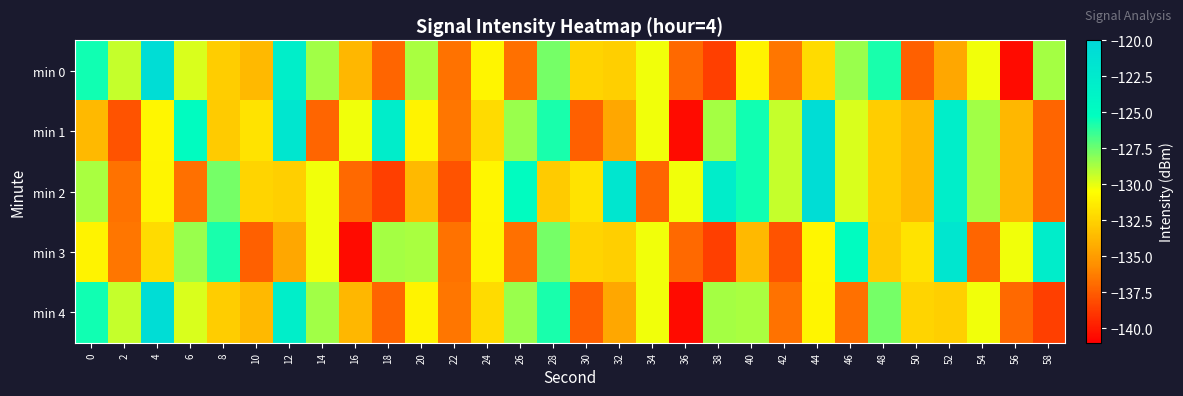

What is the smallest value displayed?

-140.5